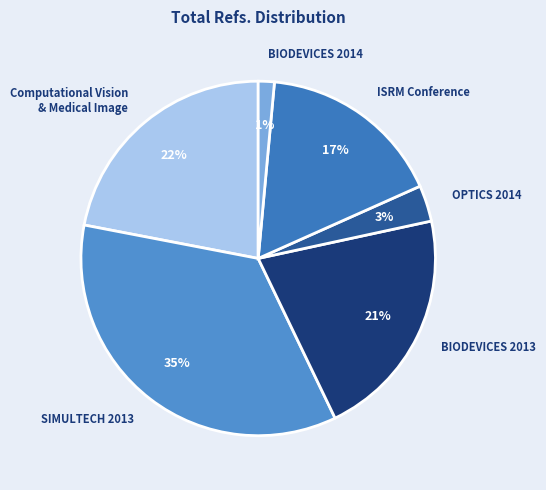

To the nearest percent, what is the average slice percentage?

17%